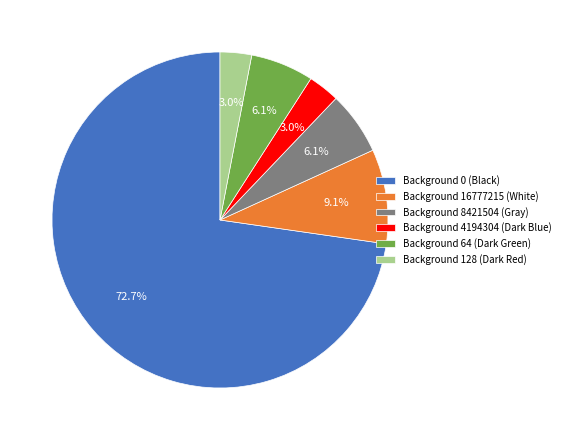

Is there a majority slice in this chart?

Yes